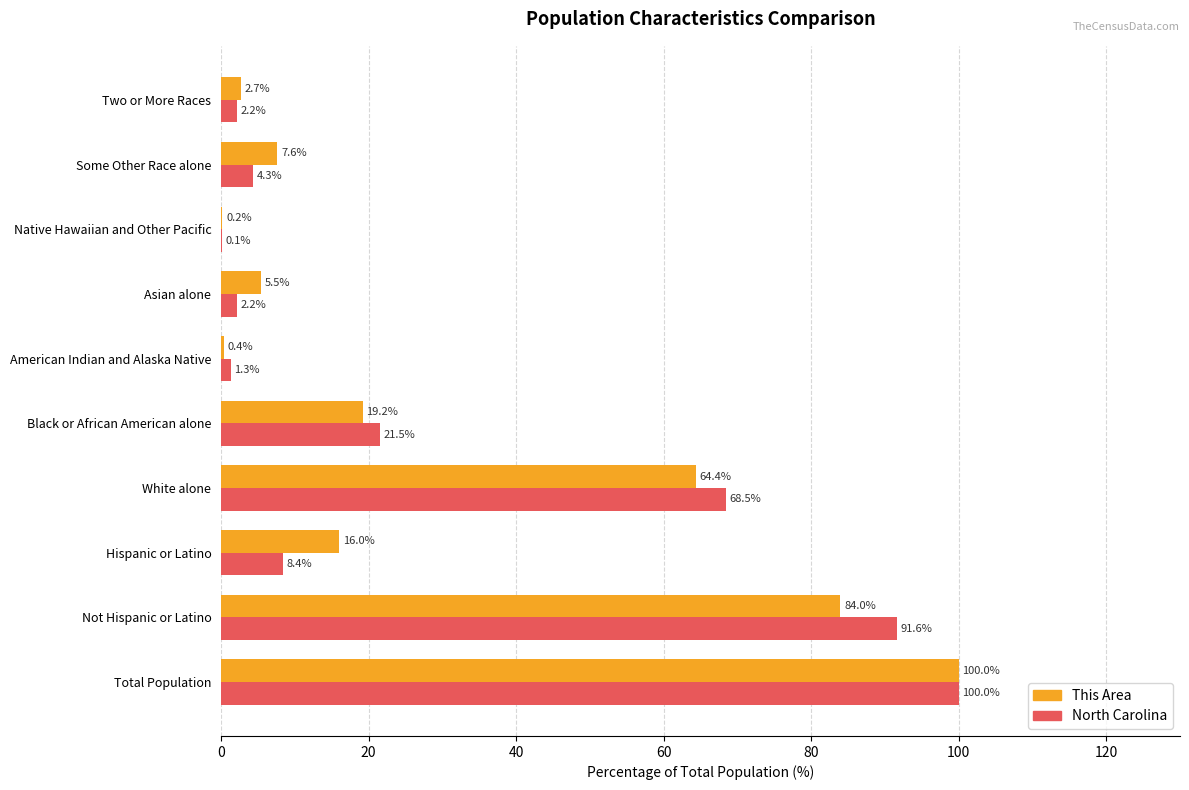

How many distinct data groups are displayed?

2